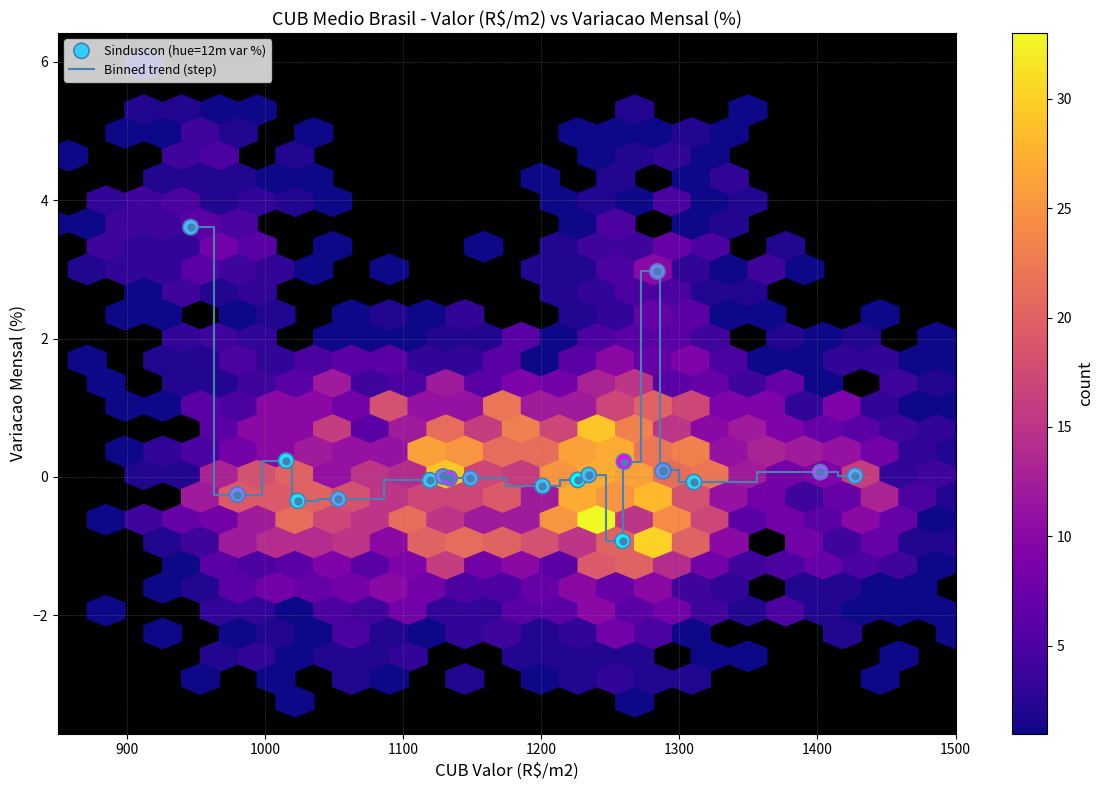

What is the greatest value displayed?

3.6